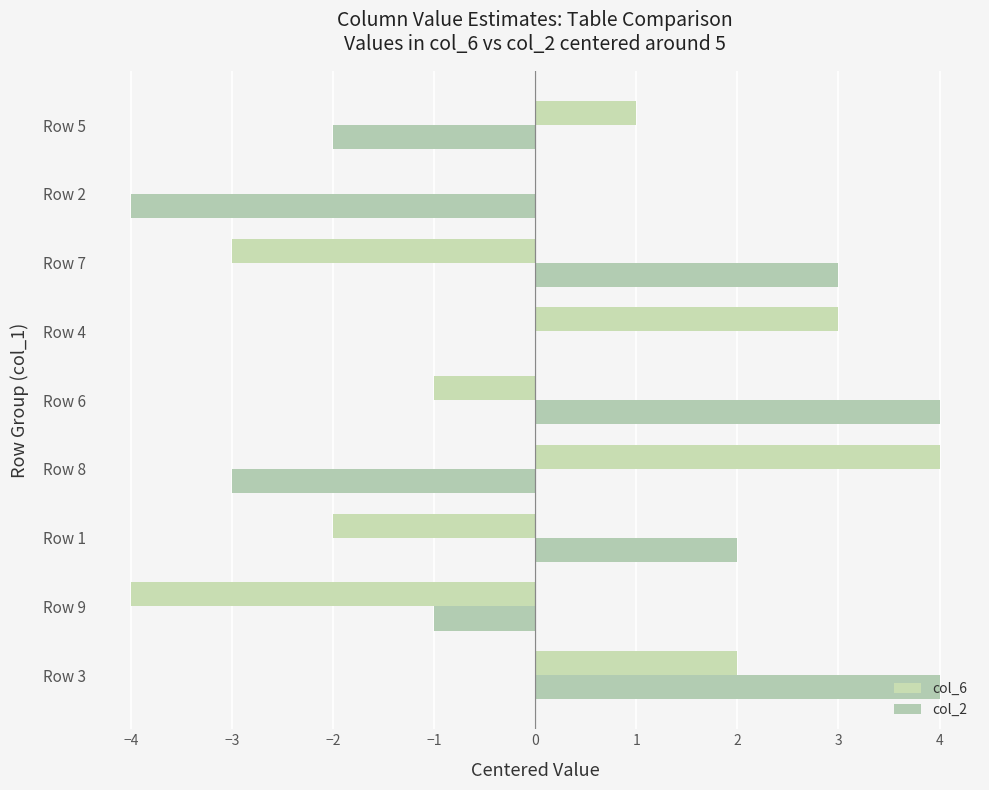

At how many categories does at least one series exceed -1?

8